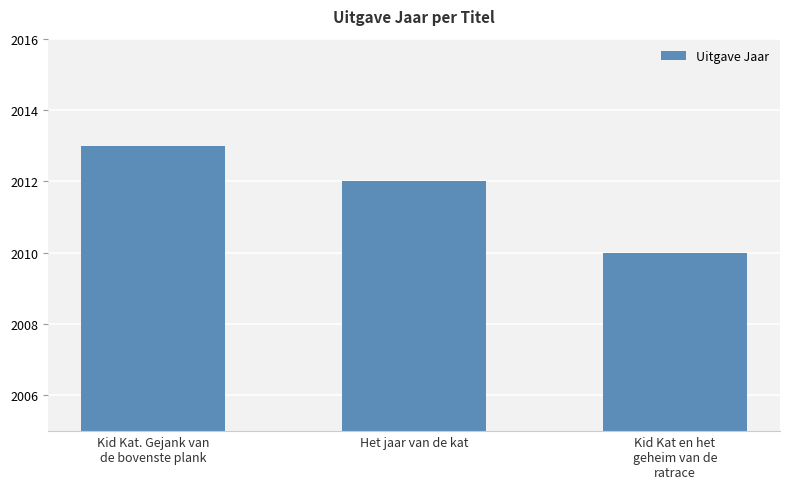

Reading right to left, what are all the values shown in this chart?

2010	2012	2013